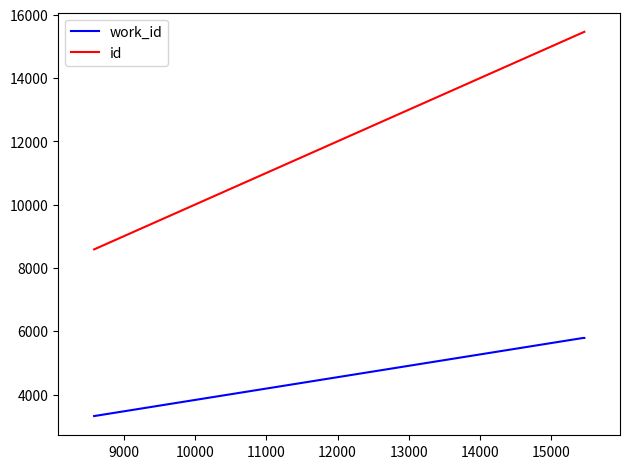

Rank the series by their maximum value, from highest to lowest.

id, work_id